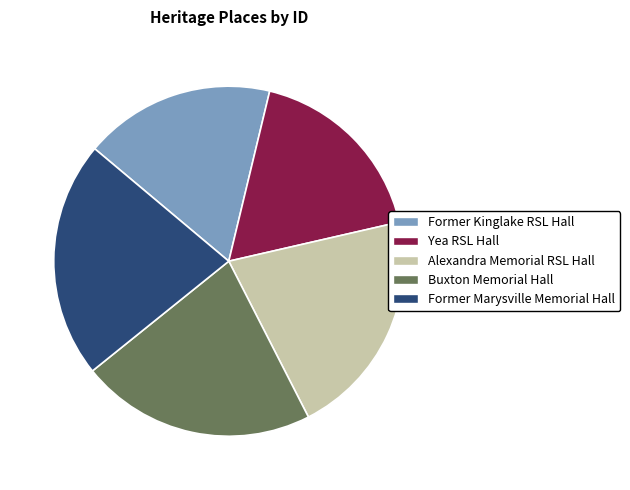

Combined, do Alexandra Memorial RSL Hall and Former Marysville Memorial Hall account for over 50%?

No